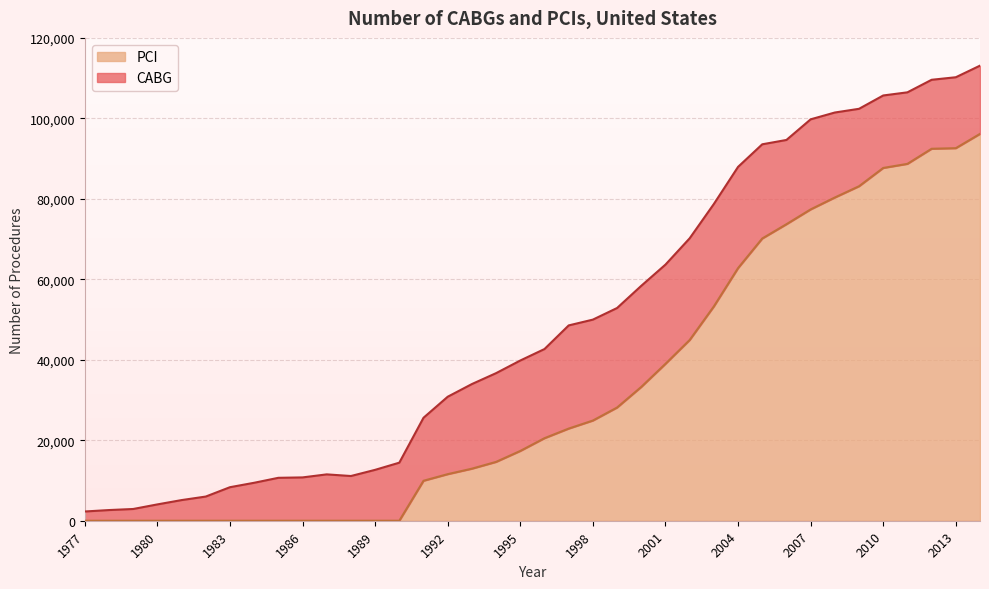

What value does the data have at 2004?

62780